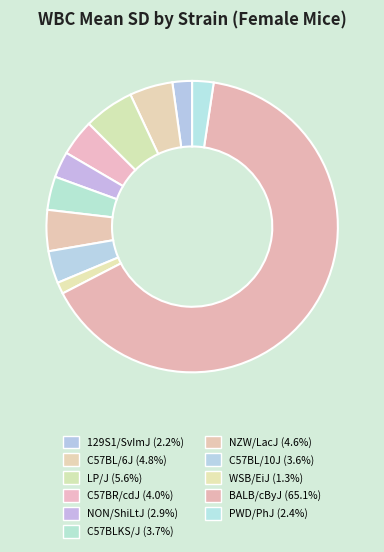

Count the number of slices in the pie.

11